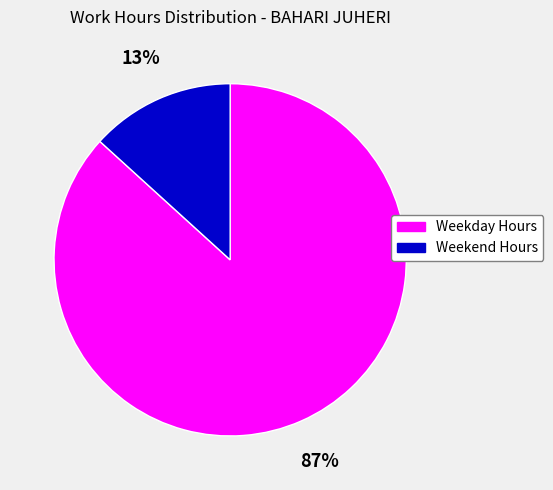

To the nearest percent, what is the average slice percentage?

50%